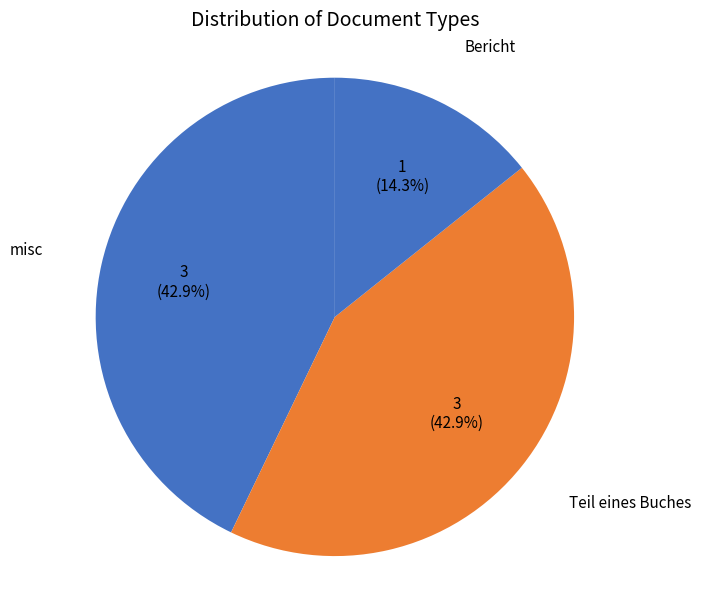

Between Bericht and misc, which is larger?

misc